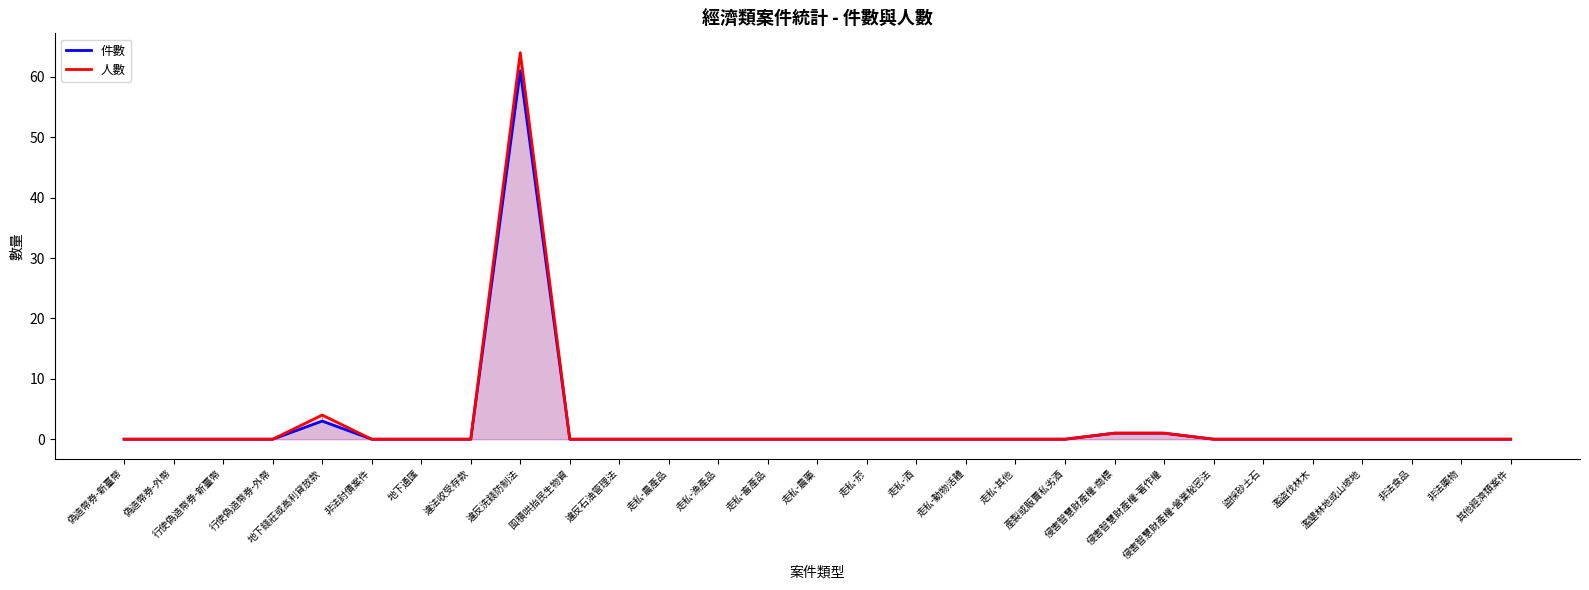

Reading left to right, extract all data points from this chart.

件數: 0	0	0	0	3	0	0	0	61	0	0	0	0	0	0	0	0	0	0	0	1	1	0	0	0	0	0	0	0
人數: 0	0	0	0	4	0	0	0	64	0	0	0	0	0	0	0	0	0	0	0	1	1	0	0	0	0	0	0	0